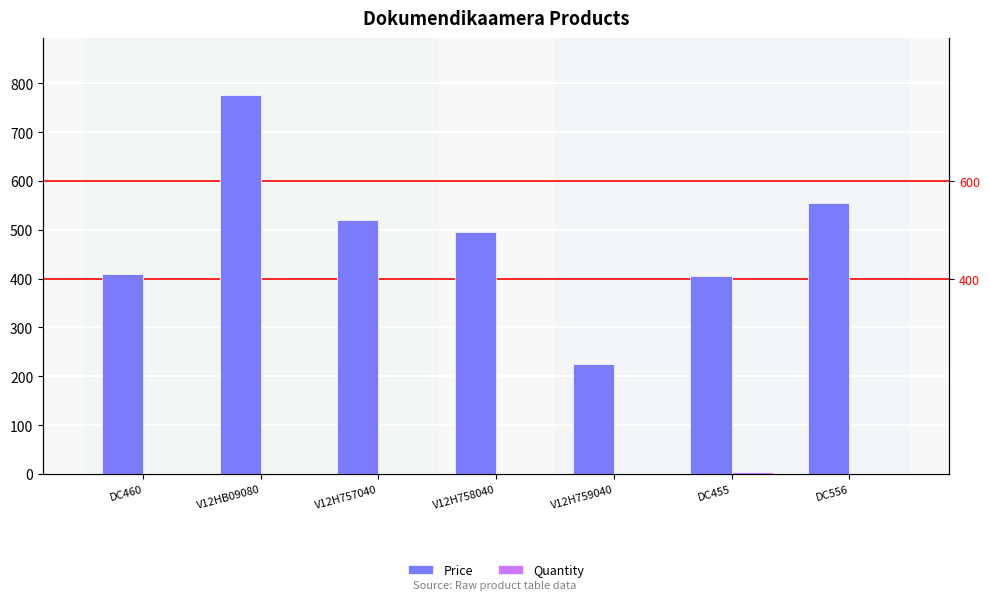

List the series in order of their overall mean, highest first.

Price, Quantity